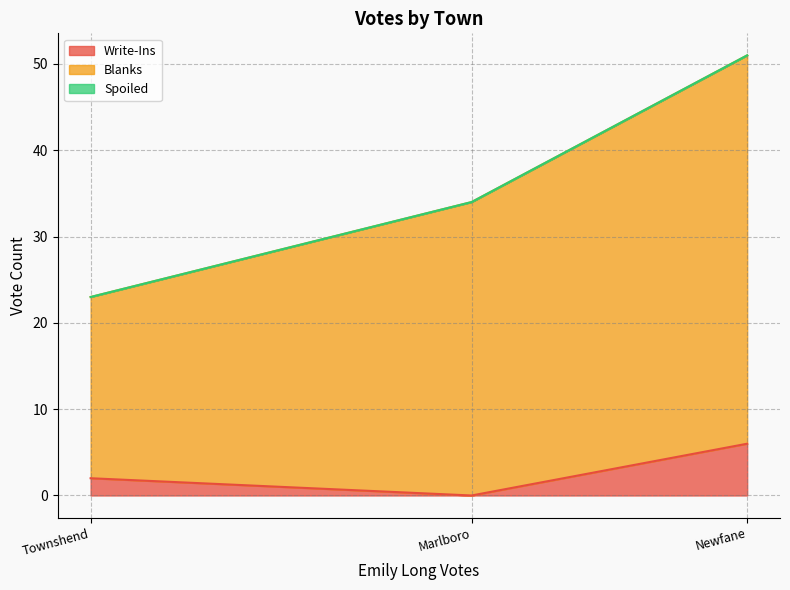

How many data points does each series have?

3